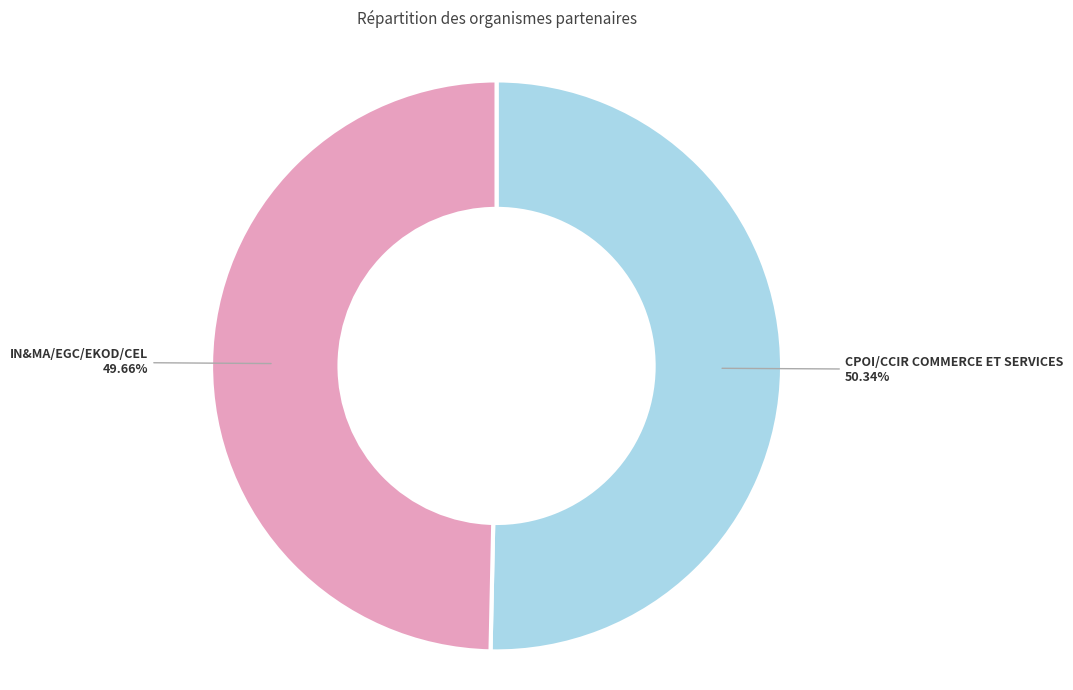

Is there a majority slice in this chart?

Yes